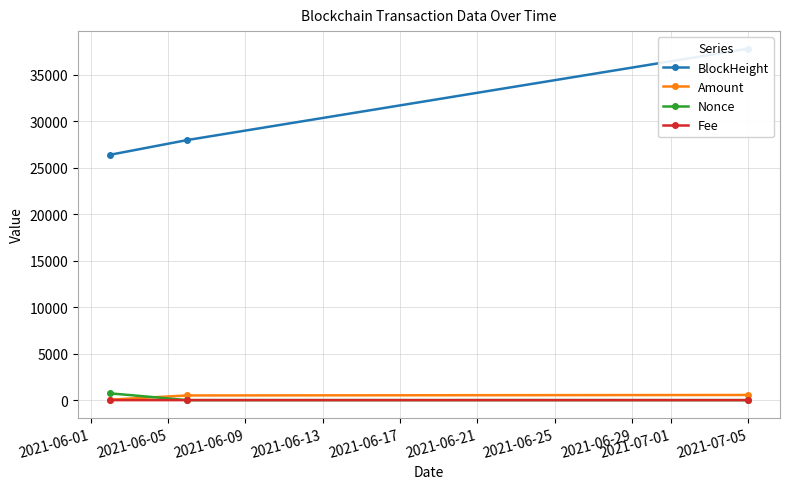

How many data points in Nonce are above 0?

1